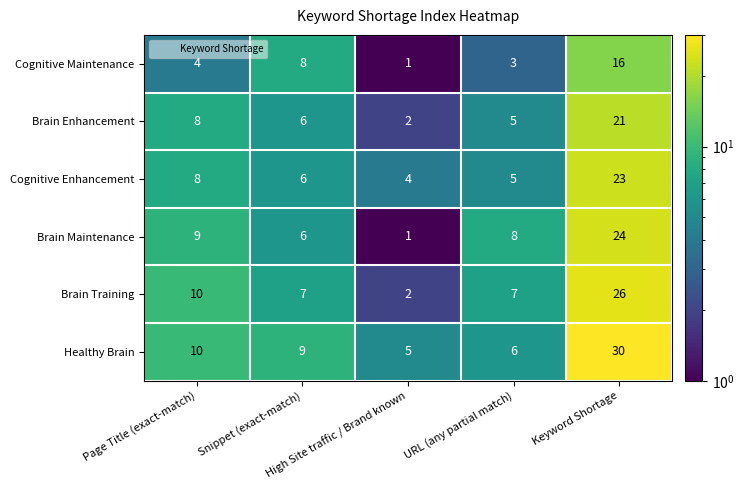

Which series has the largest total across all categories?

Healthy Brain